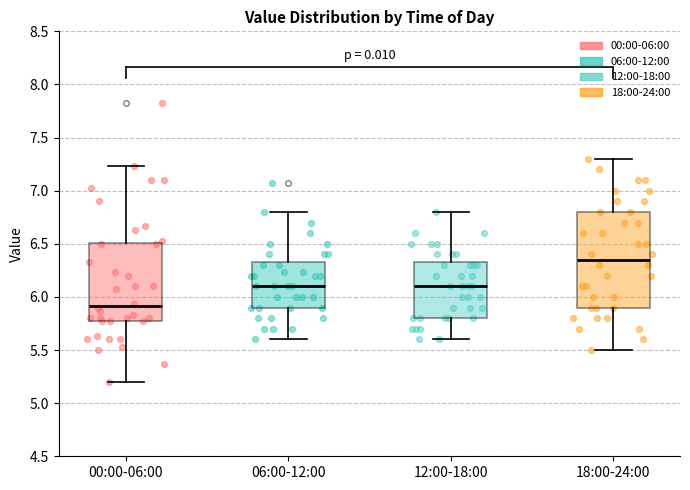

Comparing the boxes themselves (not the whiskers), which one is the tallest?

18:00-24:00